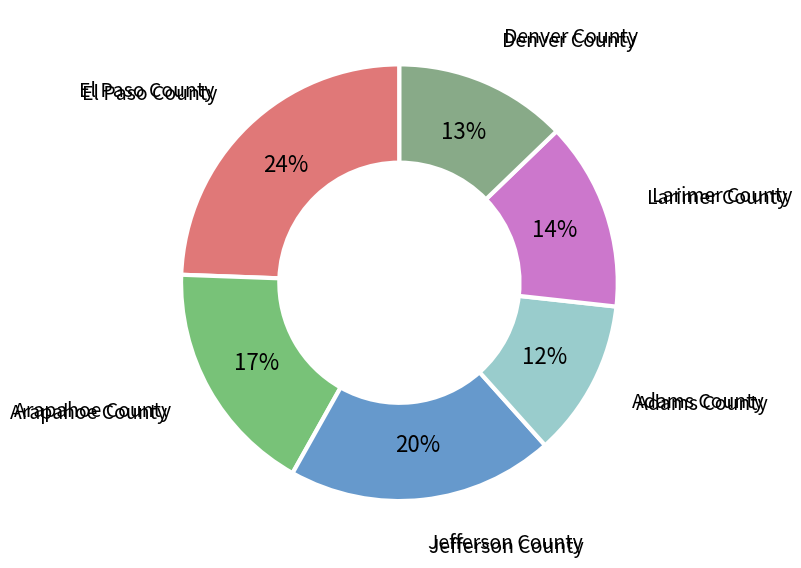

Combined, do Adams County and Arapahoe County account for over 50%?

No